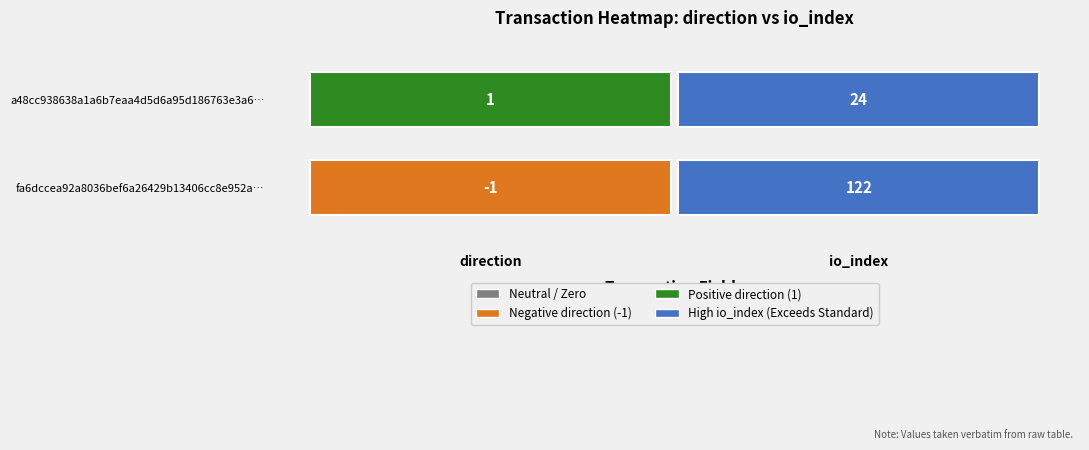

List the series in order of their peak value, highest first.

fa6dccea92a8036bef6a26429b13406cc8e952a, a48cc938638a1a6b7eaa4d5d6a95d186763e3a6